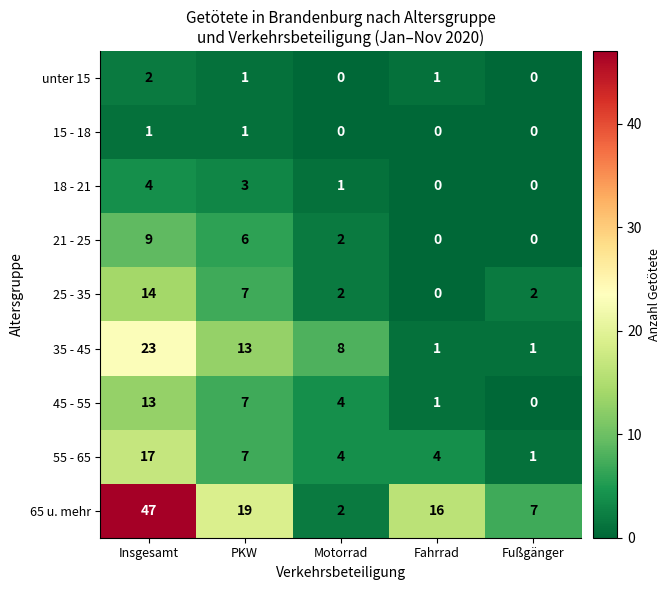

List the series in order of their peak value, highest first.

65 u. mehr, 35 - 45, 55 - 65, 25 - 35, 45 - 55, 21 - 25, 18 - 21, unter 15, 15 - 18